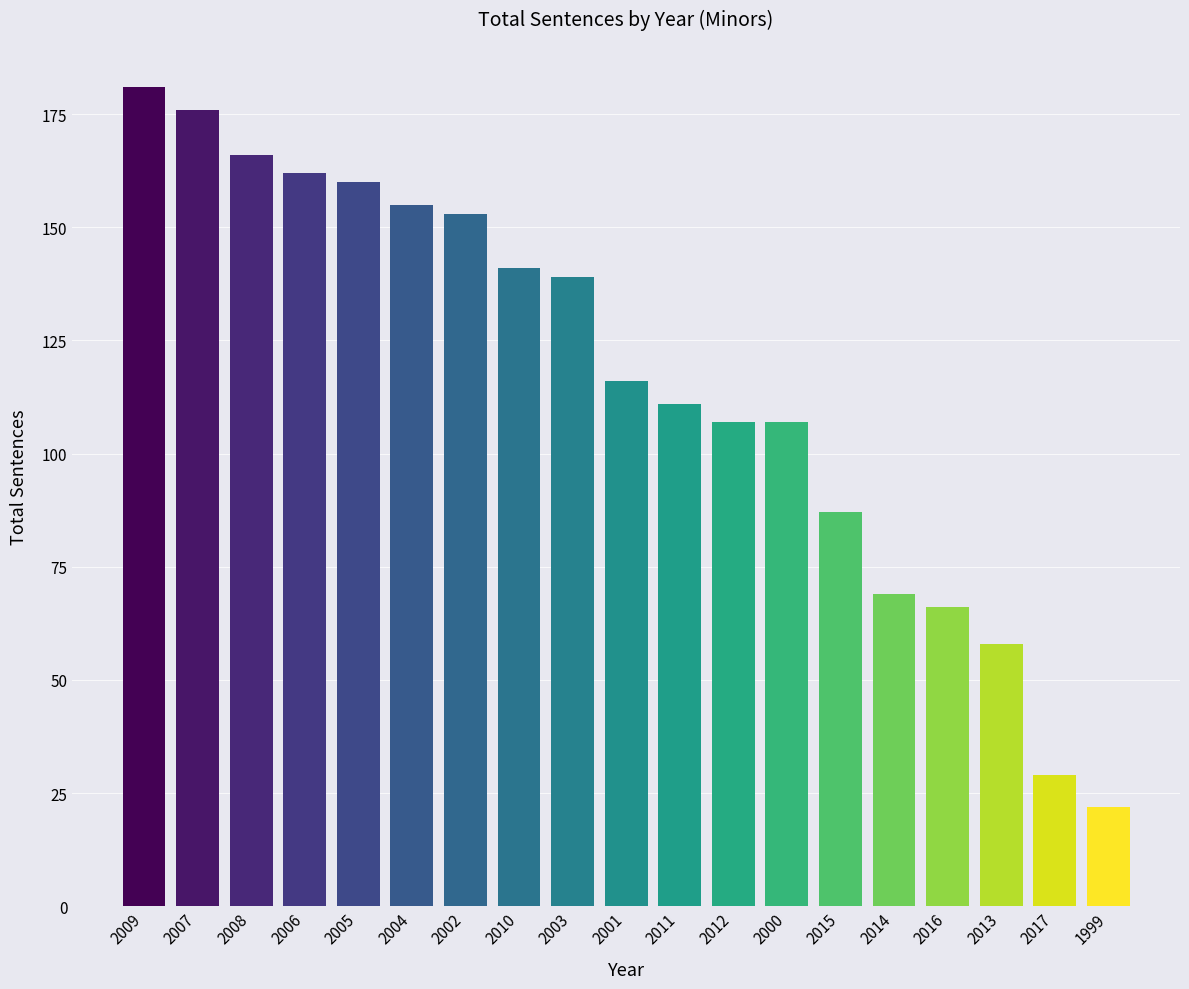

What is the difference between the values at 2011 and 2009?

70